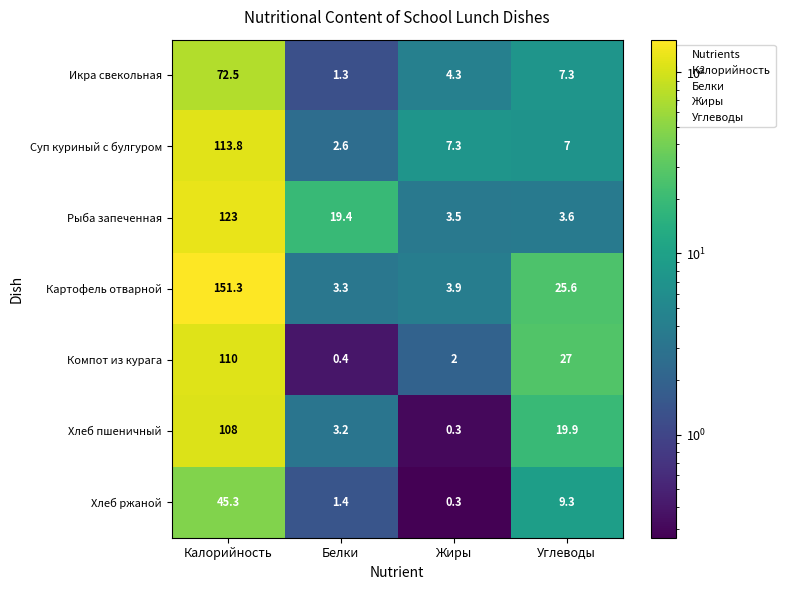

Reading left to right, extract all data points from this chart.

Икра свекольная: 72.5	1.3	4.3	7.3
Суп куриный с булгуром: 113.8	2.6	7.3	7.0
Рыба запеченная: 123.0	19.4	3.5	3.6
Картофель отварной: 151.3	3.3	3.9	25.6
Компот из курага: 110.0	0.4	2.0	27.0
Хлеб пшеничный: 108.0	3.2	0.3	19.9
Хлеб ржаной: 45.3	1.4	0.3	9.3